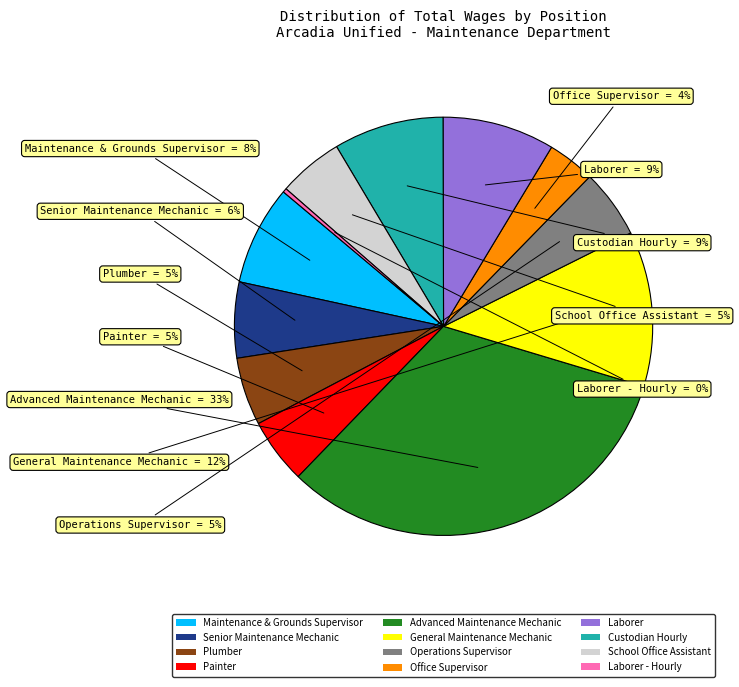

To the nearest percent, what portion does Maintenance & Grounds Supervisor represent?

8%